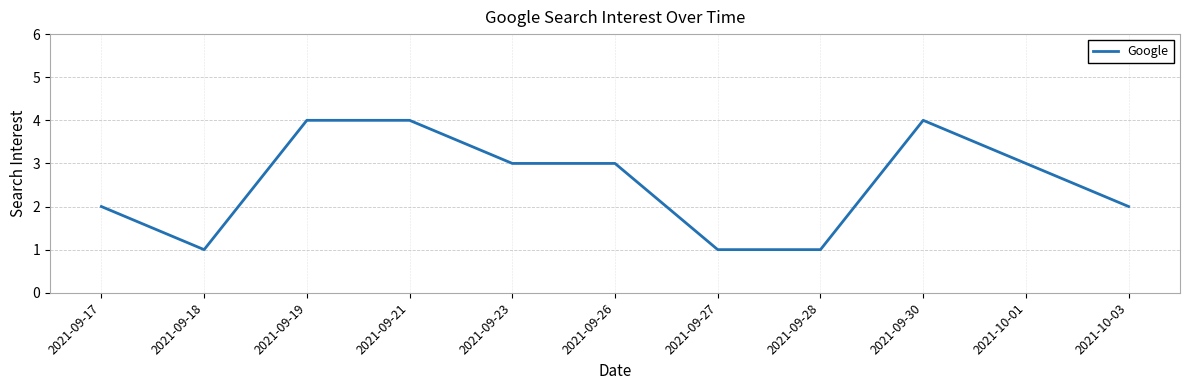

How many categories are shown in the chart?

11